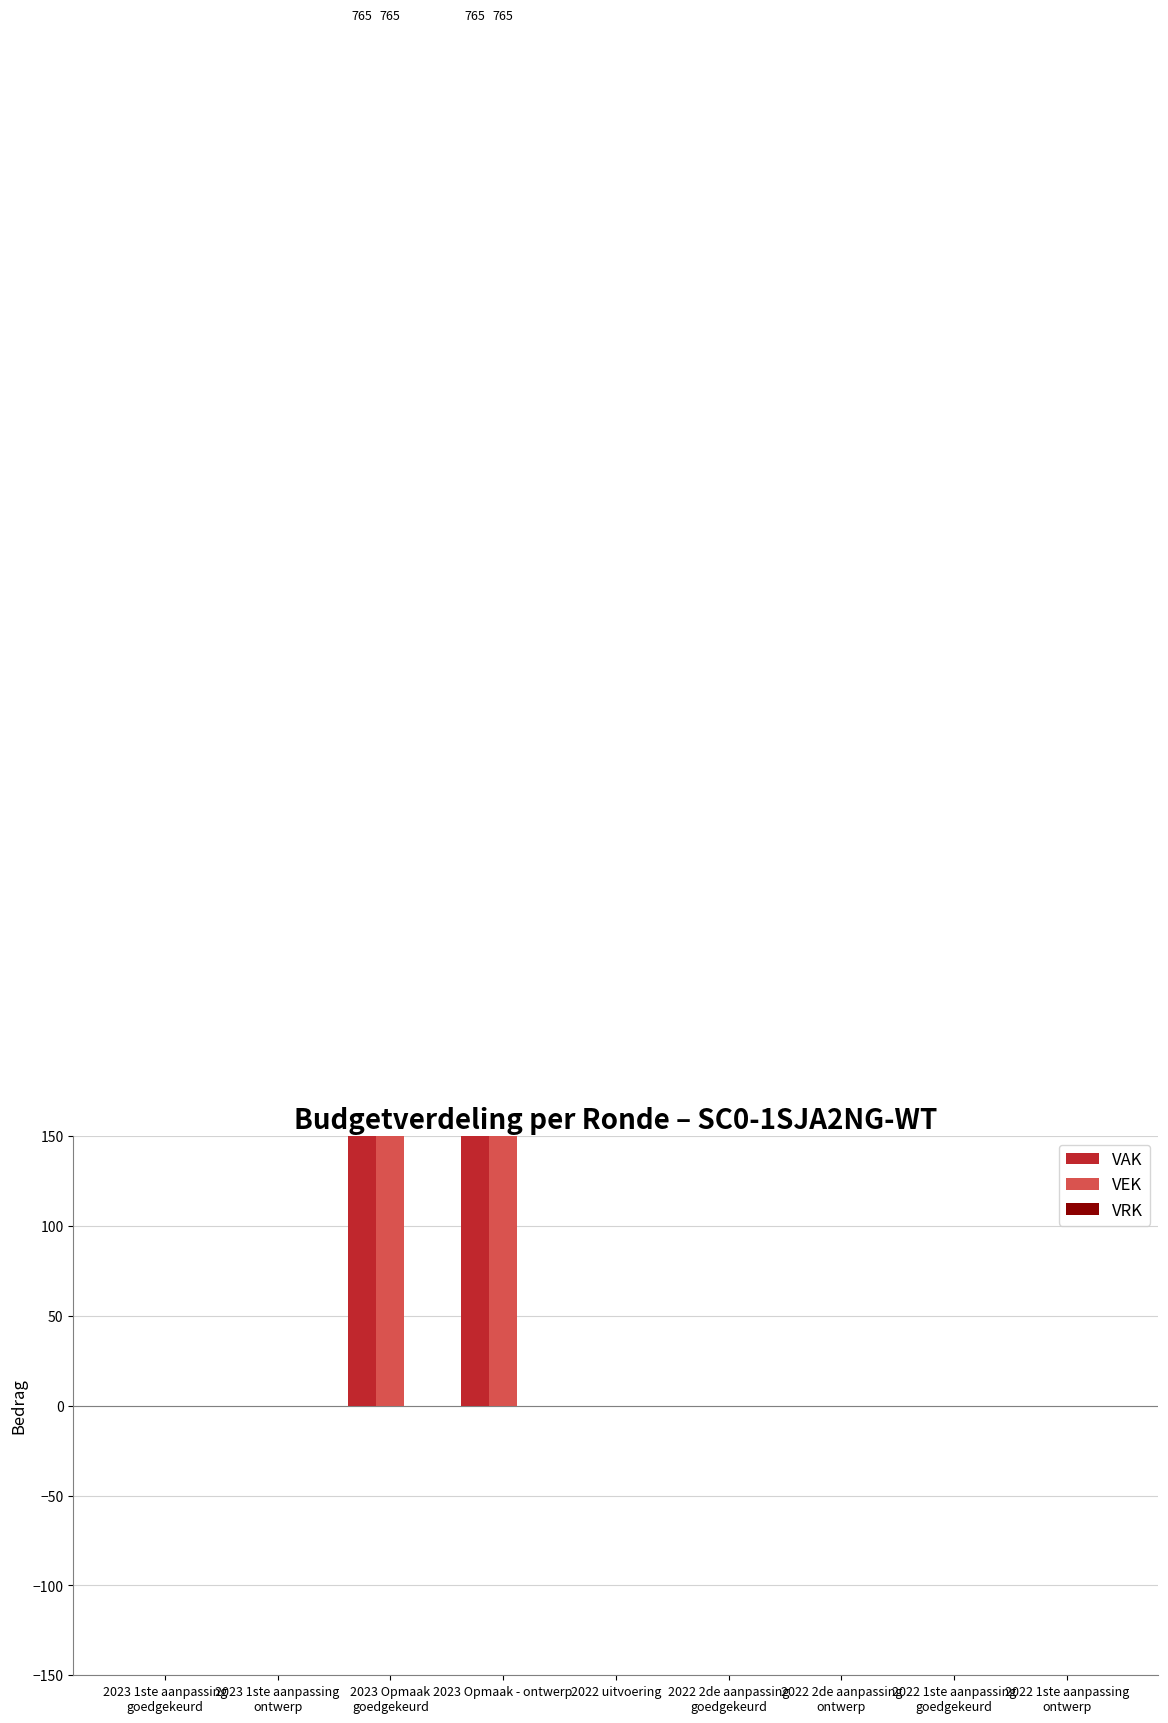

What are all the series names shown in the legend?

VAK, VEK, VRK